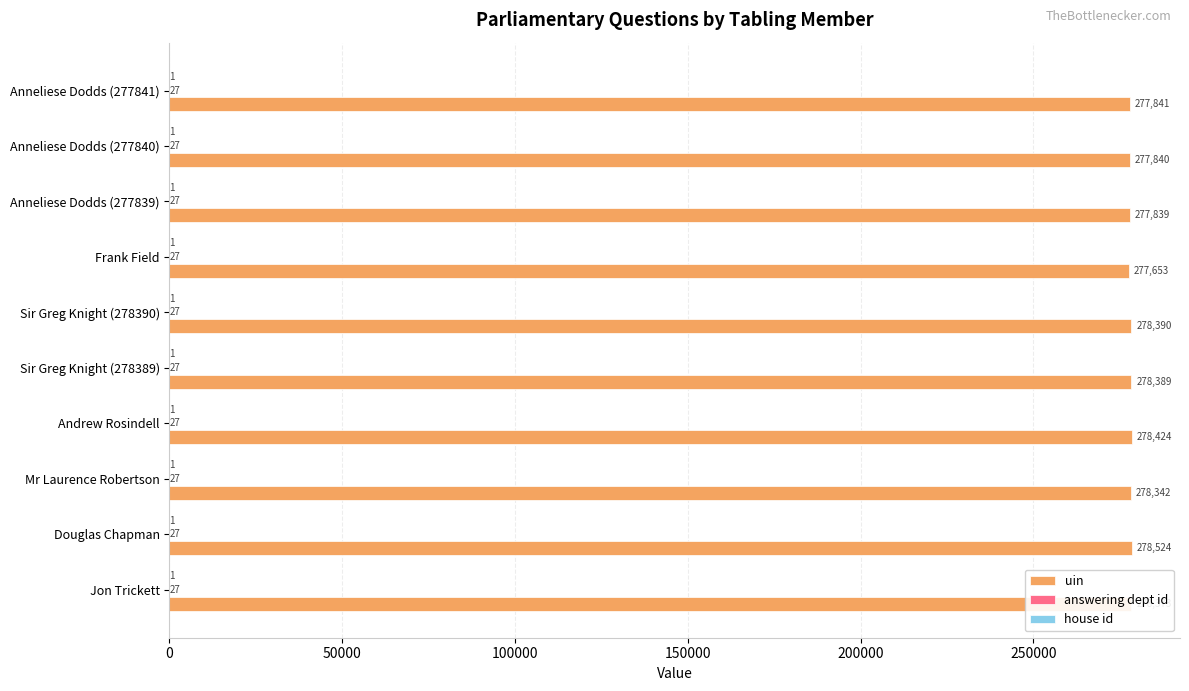

Is it true that uin equals 277839 at Anneliese Dodds (277839)?

True